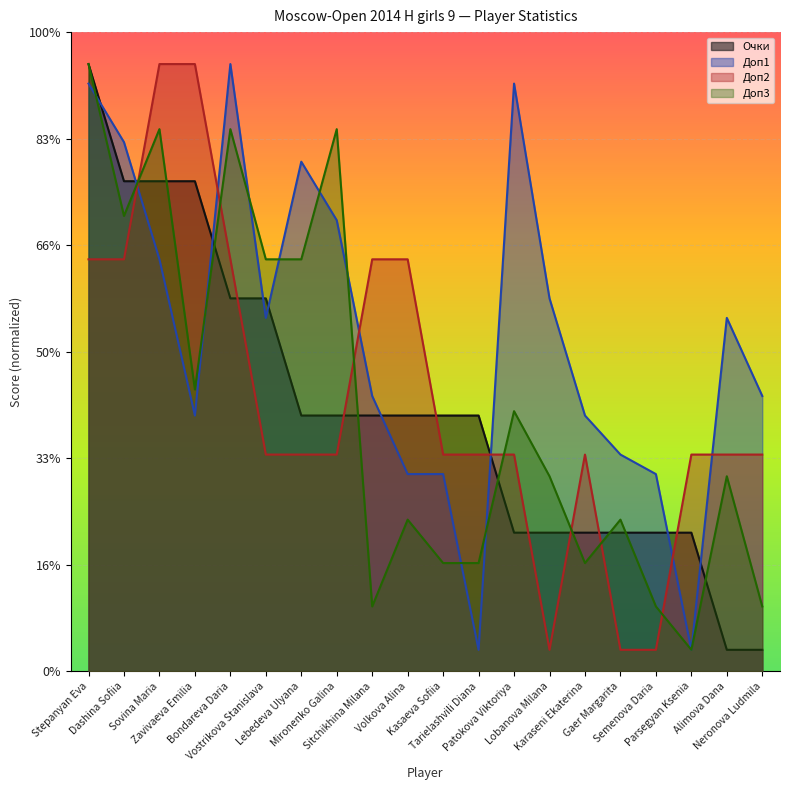

Which series changed the most between Bondareva Daria and Sitchikhina Milana?

Доп3